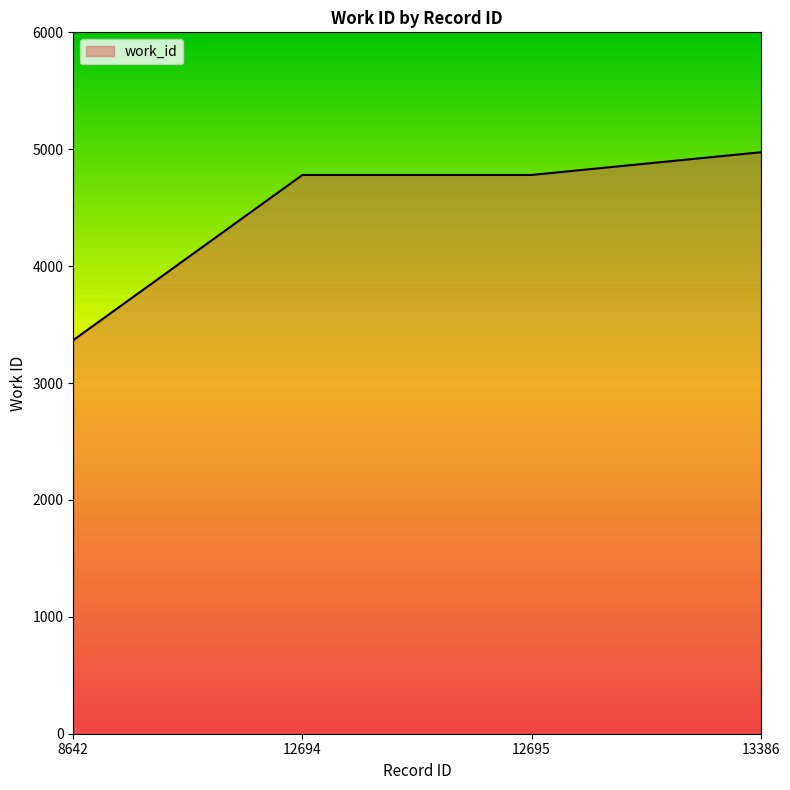

What is the change in value from 8642 to 12694?

+1413